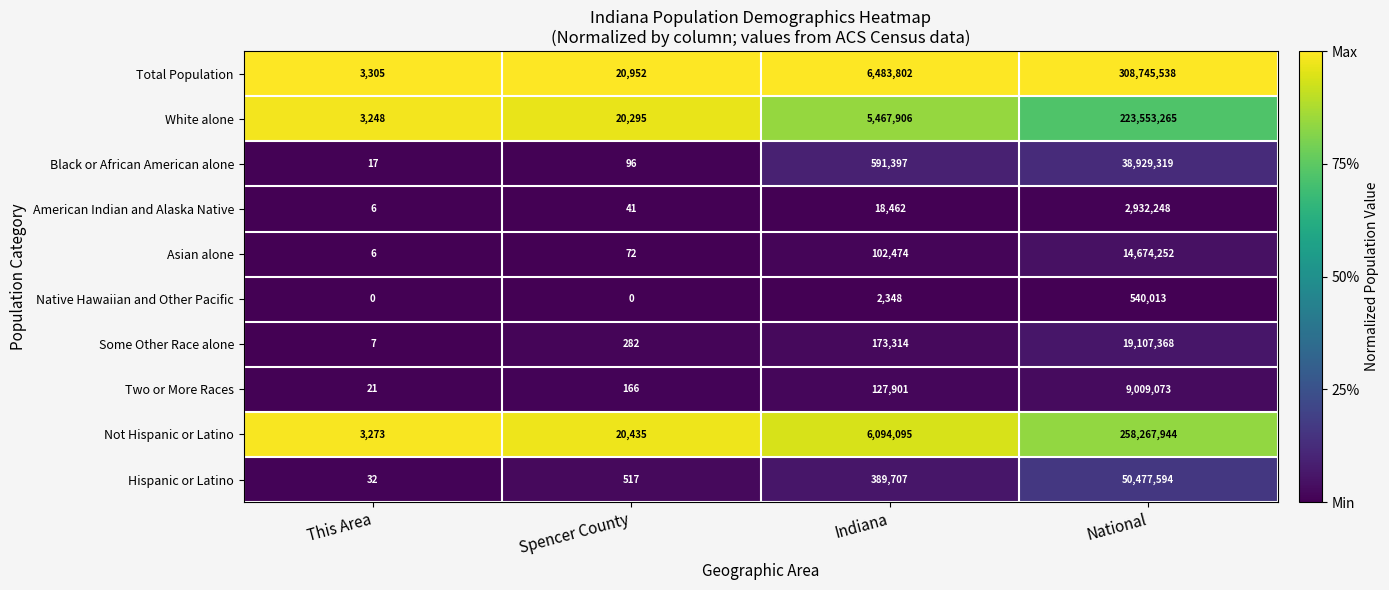

How many categories are shown in the chart?

4